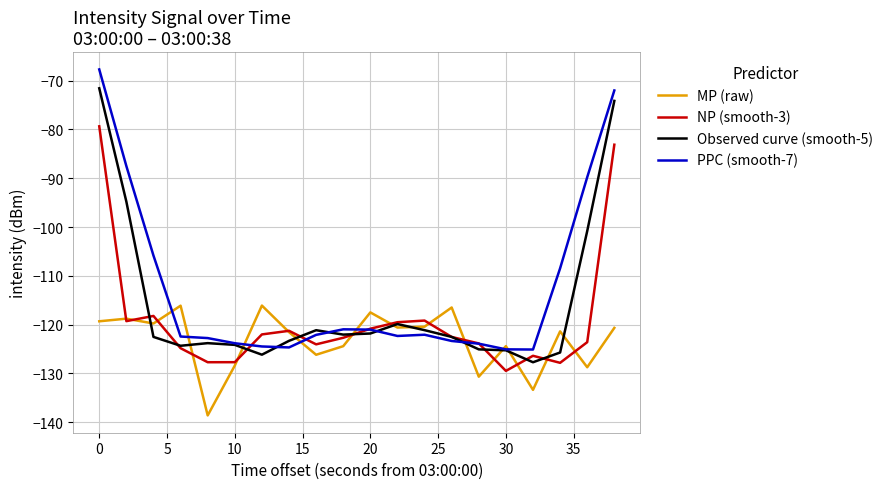

How many lines are shown in the chart?

4